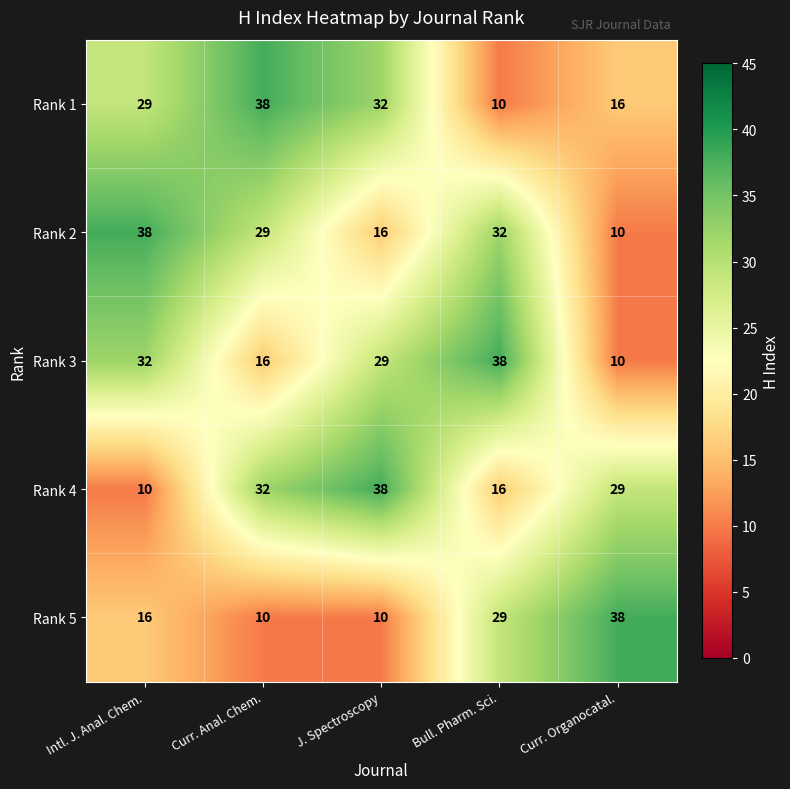

What is the approximate value of Rank 4 at Curr. Anal. Chem., to the nearest 5?

30